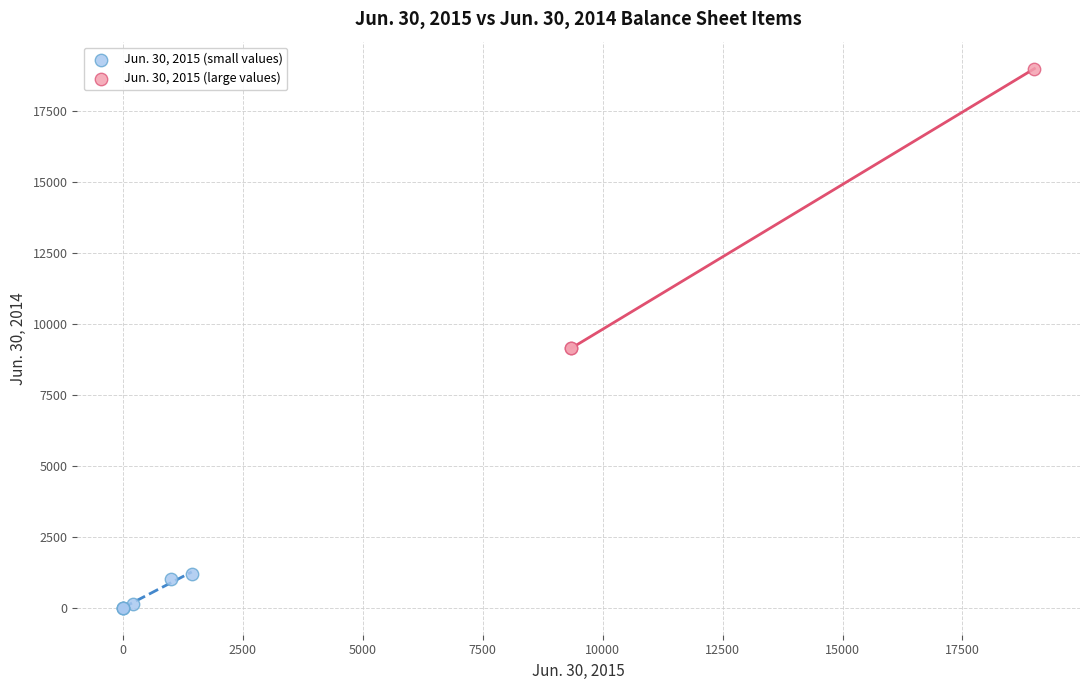

Which series reaches the maximum Y coordinate?

Jun. 30, 2015 (large values)